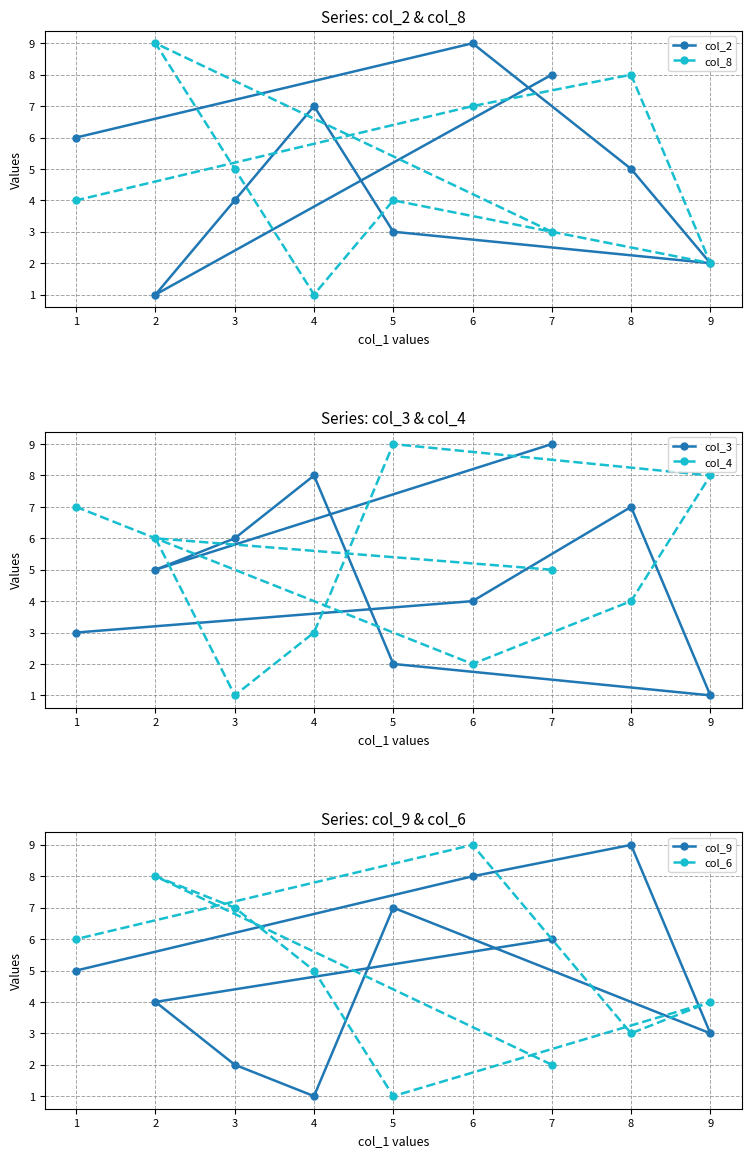

Is it true that col_9 equals 1 at 2?

False